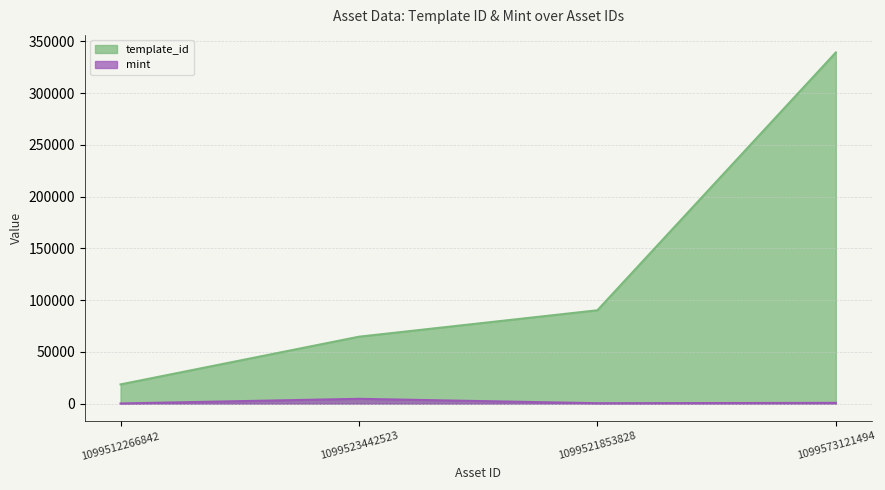

What is the sum of the template_id values at 1099573121494 and 1099512266842?

357808